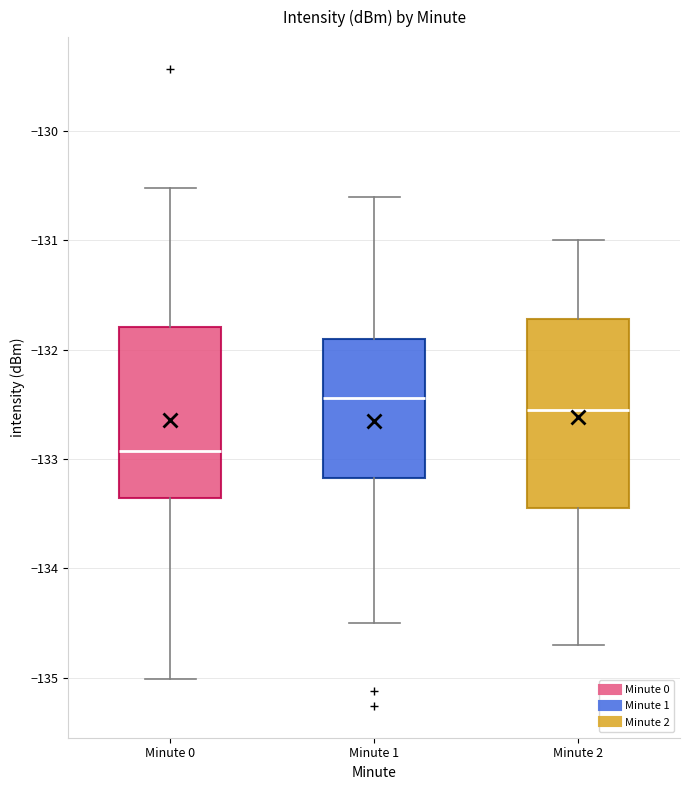

Where is the upper edge of the box for Minute 2 on the y-axis? The values are not printed on the chart, so give them approximately, as read against the axis.

-131.7